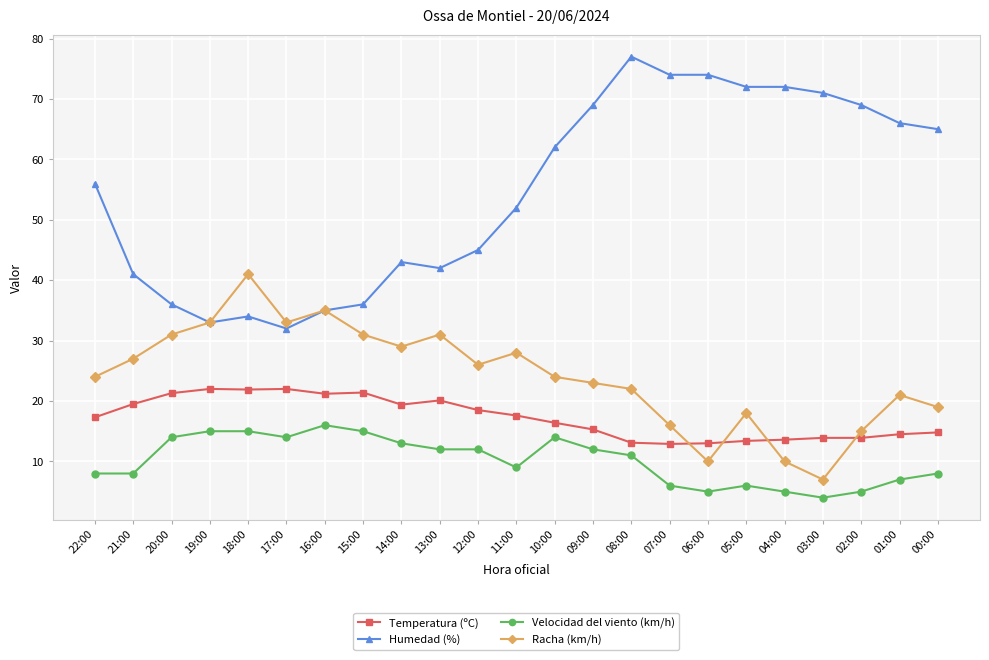

At 22:00, list the series in order from largest to smallest.

Humedad (%), Racha (km/h), Temperatura (ºC), Velocidad del viento (km/h)